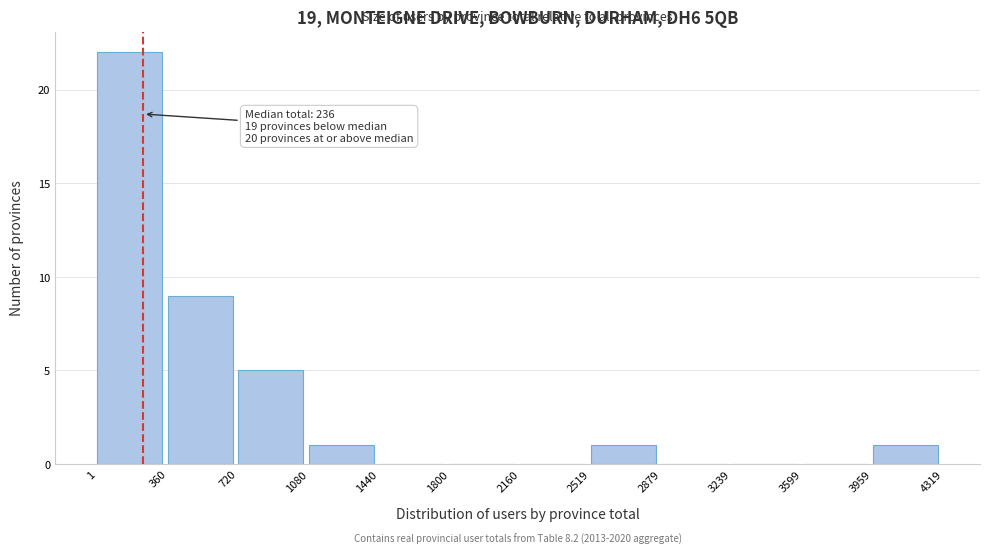

Which range on the x-axis has the tallest bar?

1 to 360